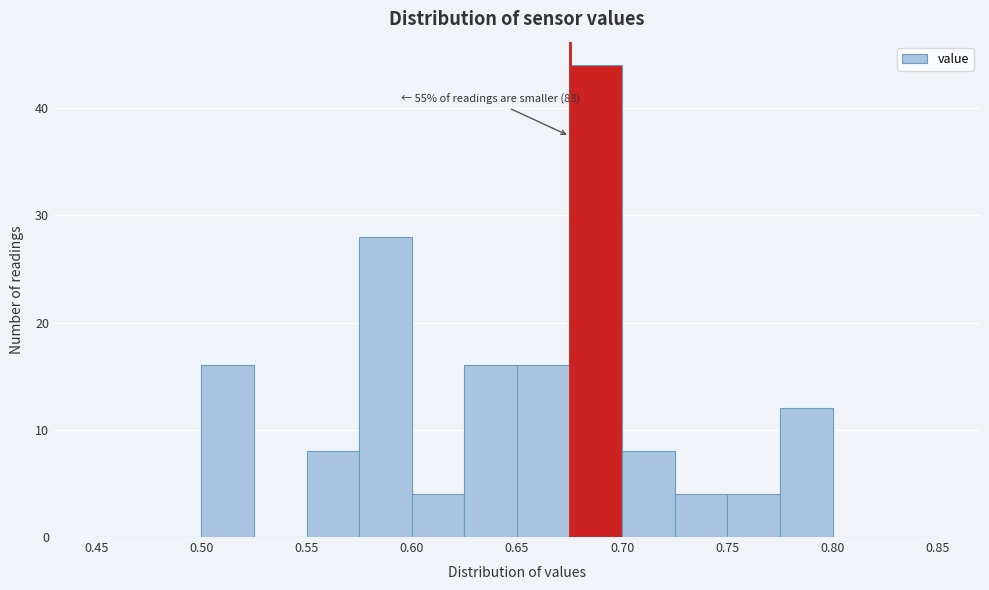

Which range on the x-axis has the tallest bar?

0.675 to 0.700